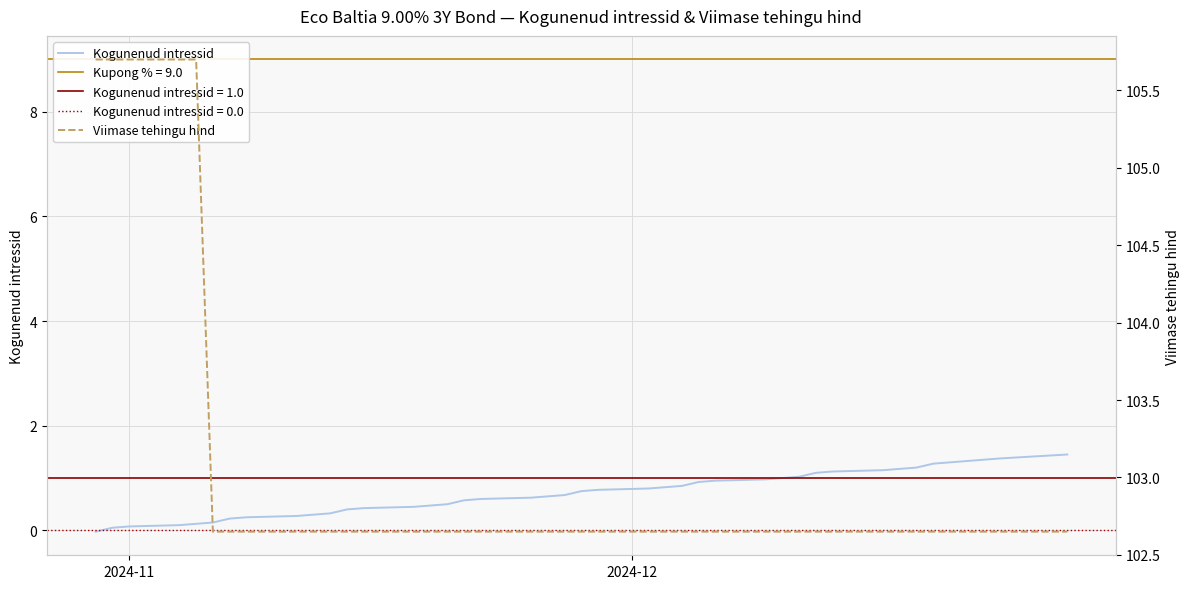

What is the difference between the maximum and minimum values in the Viimase tehingu hind series?

3.0